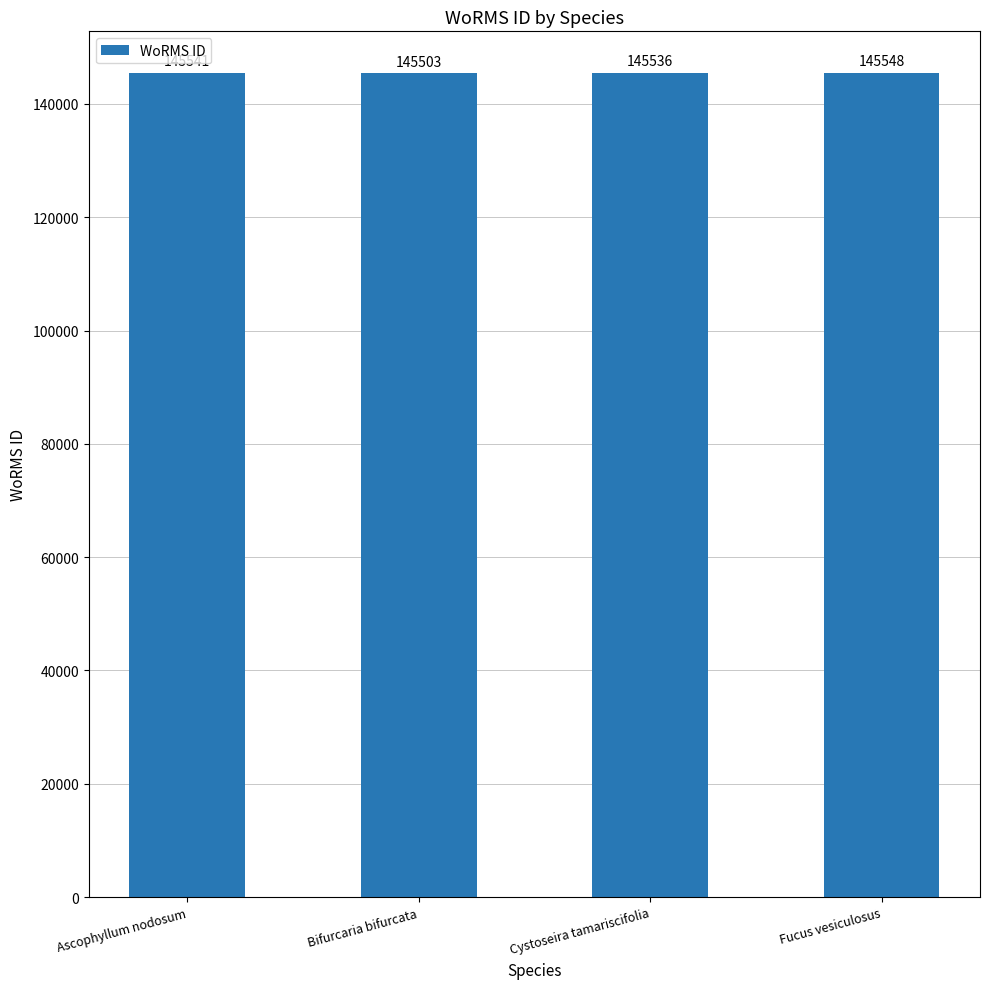

What is the greatest value displayed?

145548